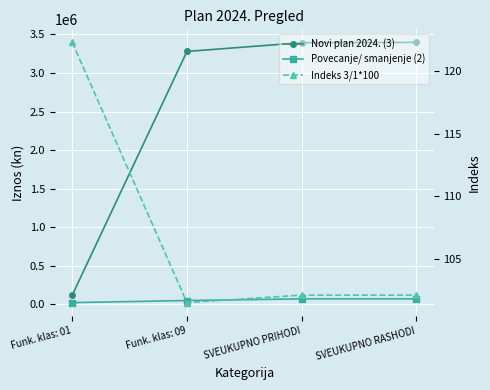

How many lines are shown in the chart?

3